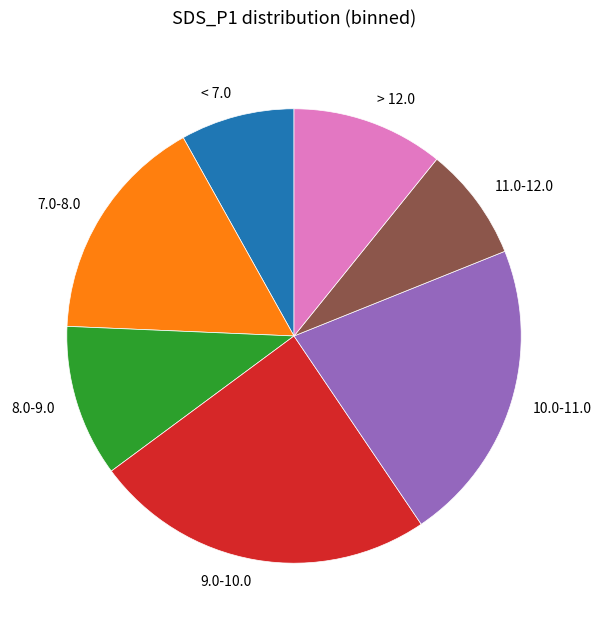

Approximately how many times larger is the value at > 12.0 compared to 10.0-11.0?

0.5